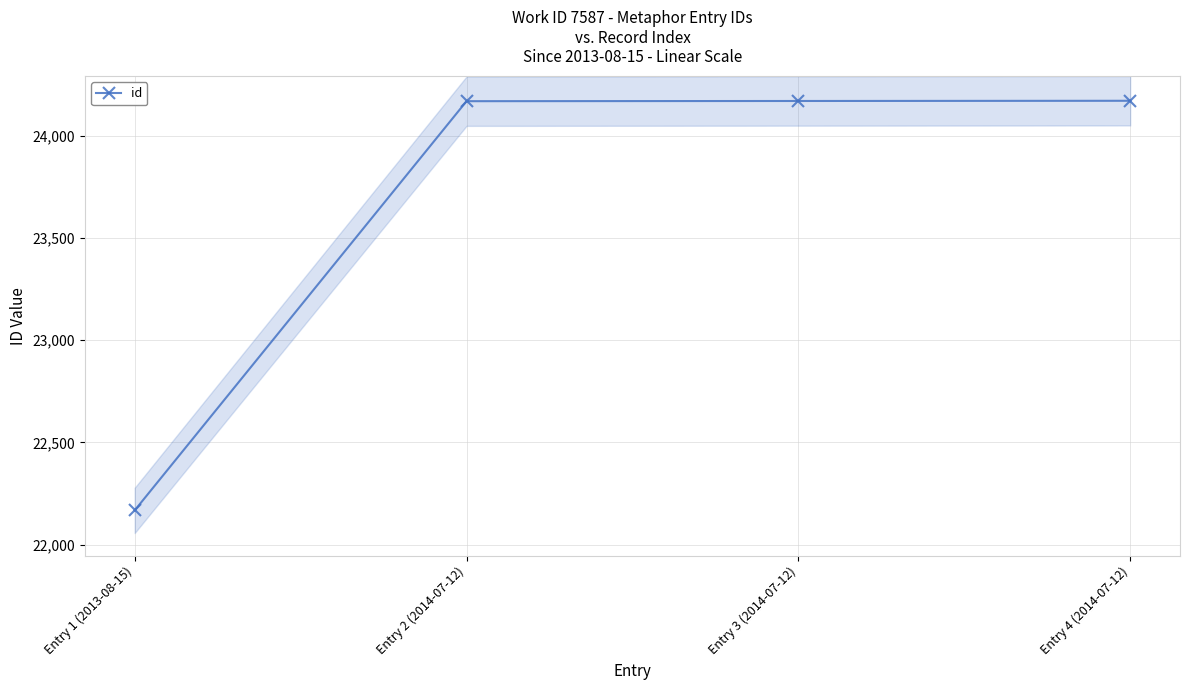

Which has a higher value, Entry 2 (2014-07-12) or Entry 1 (2013-08-15)?

Entry 2 (2014-07-12)